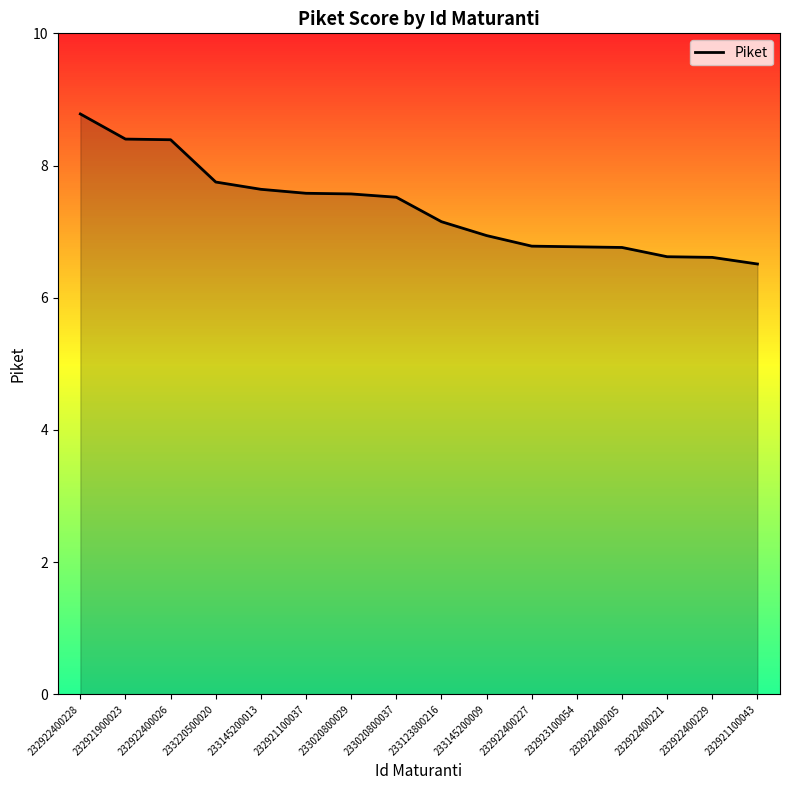

What is the difference between the maximum and minimum values?

2.3